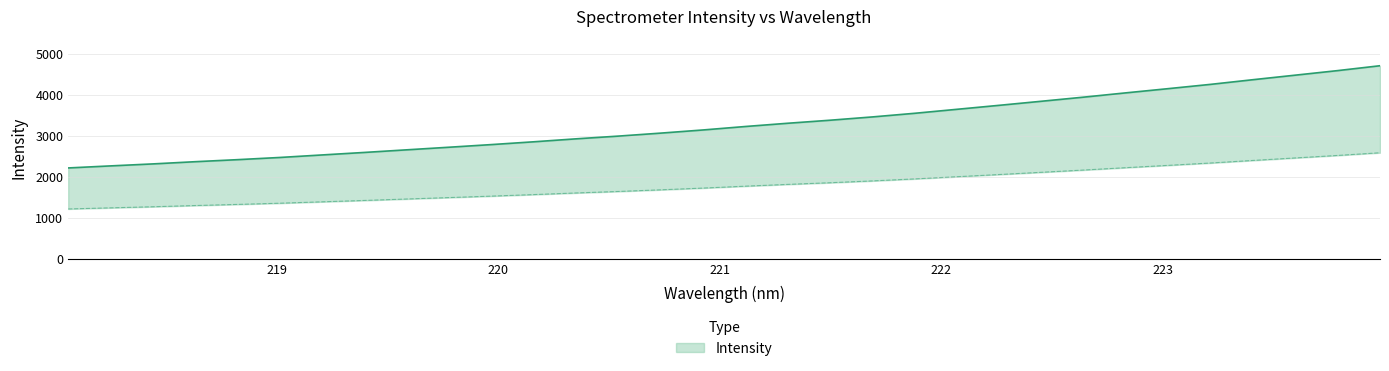

Reading left to right, transcribe all the data shown in this chart.

218.0596=2218.2	218.2508=2268.0	218.442=2316.4	218.6332=2370.3	218.8244=2420.0	219.0156=2473.4	219.2067=2534.9	219.3979=2596.0	219.589=2659.6	219.7801=2722.8	219.9712=2787.2	220.1623=2855.2	220.3533=2927.2	220.5444=2993.8	220.7354=3066.5	220.9264=3143.2	221.1174=3227.5	221.3083=3306.3	221.4993=3380.1	221.6902=3460.4	221.8812=3548.9	222.0721=3646.0	222.263=3743.2	222.4538=3842.2	222.6447=3942.4	222.8355=4047.0	223.0264=4149.3	223.2172=4253.3	223.408=4366.6	223.5987=4476.9	223.7895=4587.5	223.9802=4705.9